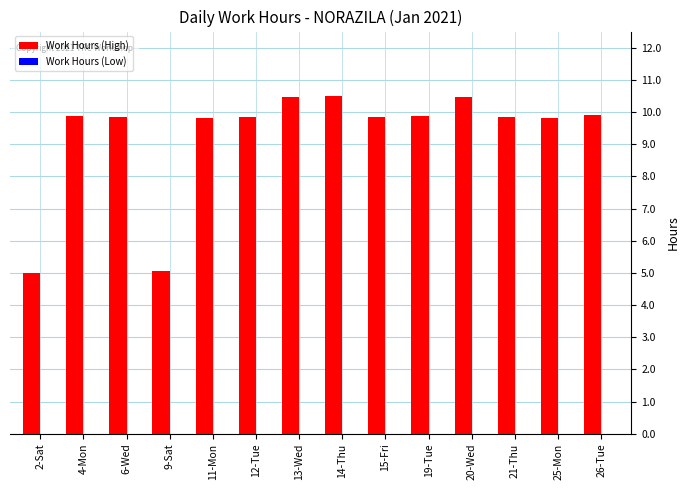

What is the average value?

9.3